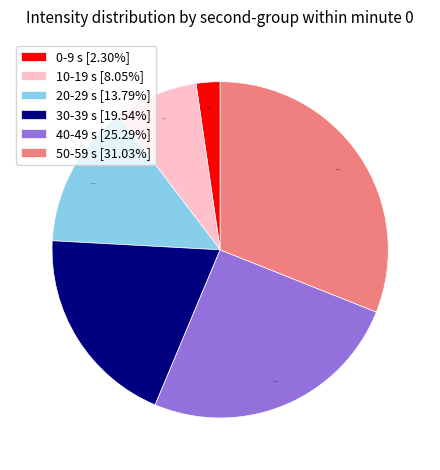

Count the number of slices in the pie.

6